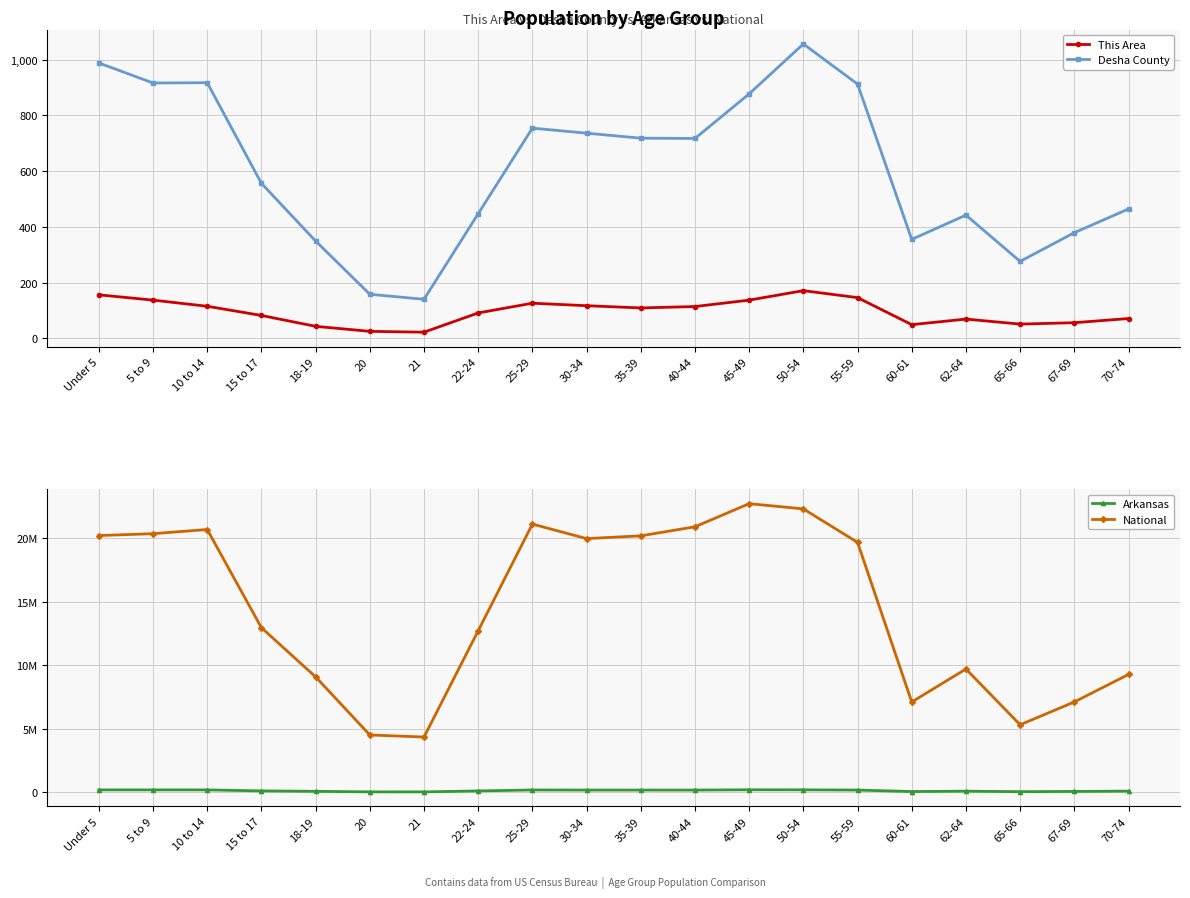

What is the sum of the This Area values at 62-64 and 45-49?

206